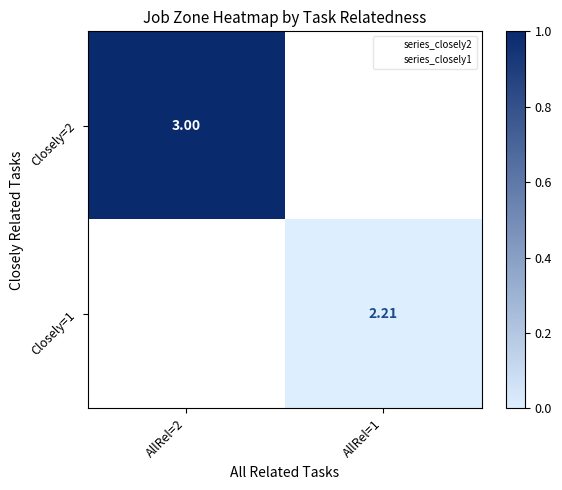

How many data points does each series have?

2